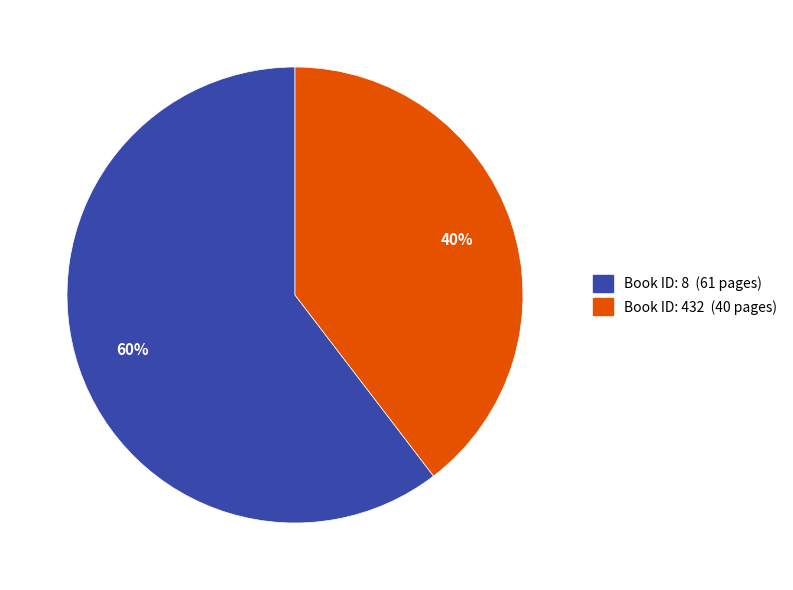

To the nearest percent, what is the average slice percentage?

50%